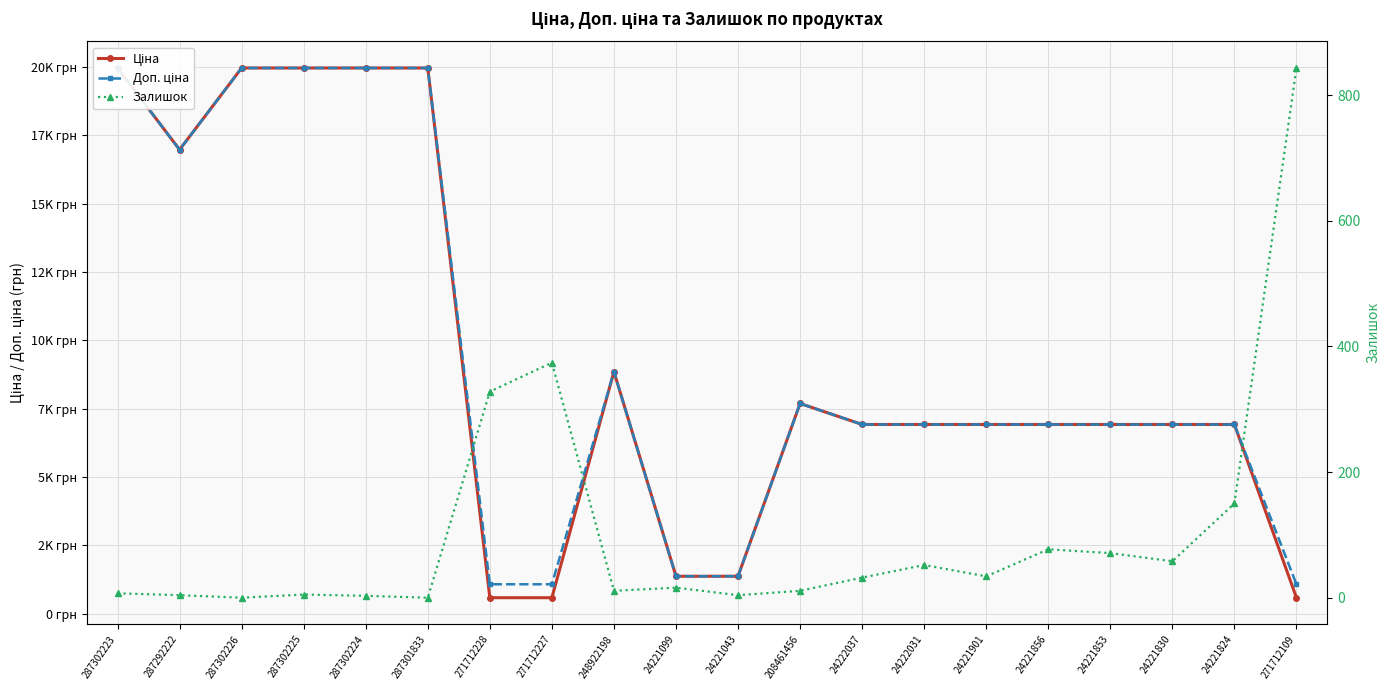

What is the lowest value of the Доп. ціна series?

1081.7